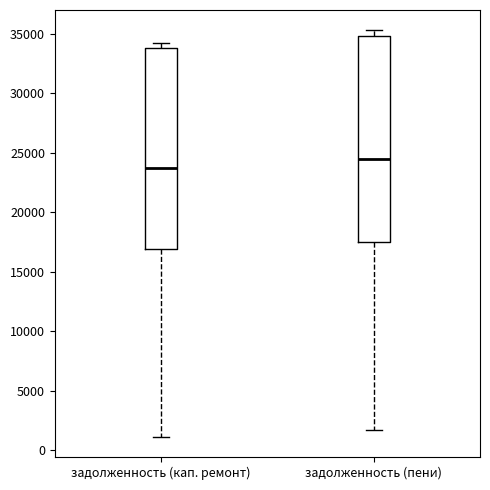

Which box is the tallest, from its lower edge to its upper edge?

задолженность (пени)